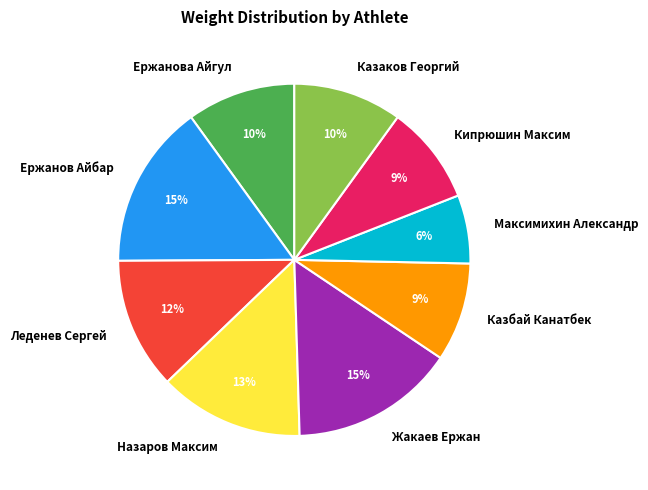

To the nearest percent, what portion does Казаков Георгий represent?

10%